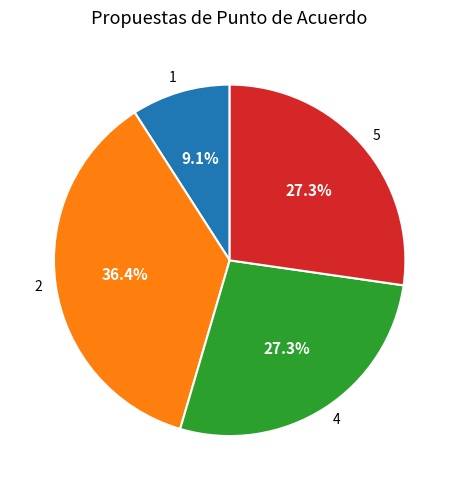

What is the largest slice in the pie chart?

2